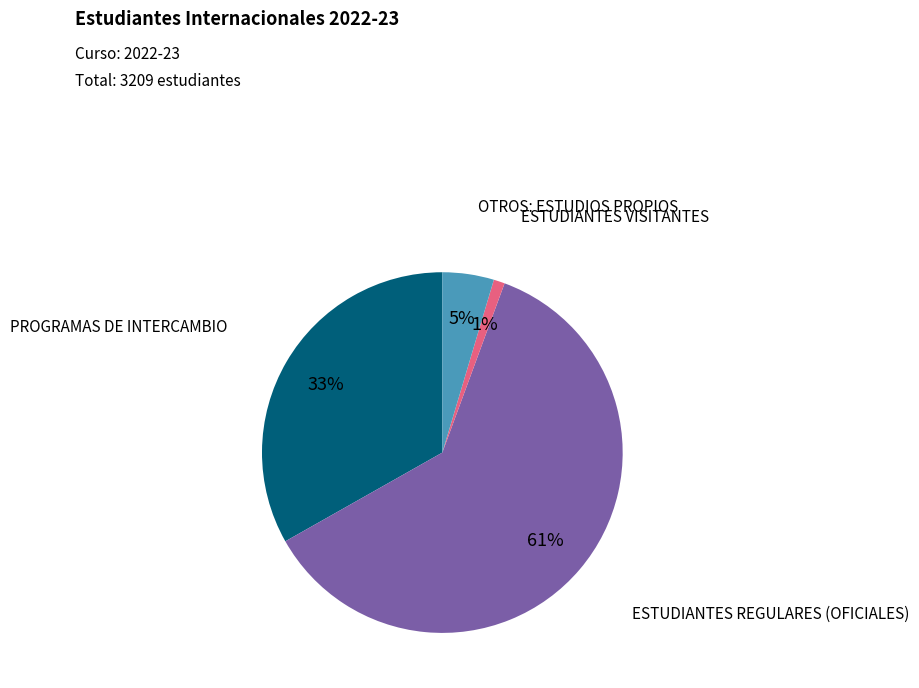

To the nearest percent, what portion does PROGRAMAS DE INTERCAMBIO represent?

33%